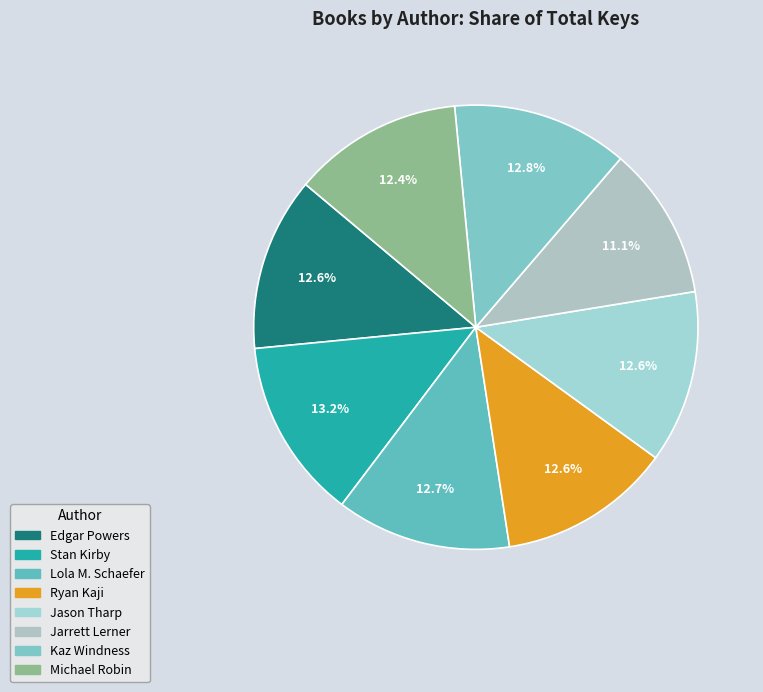

Combined, what portion of the pie is Stan Kirby and Kaz Windness?

26.0%